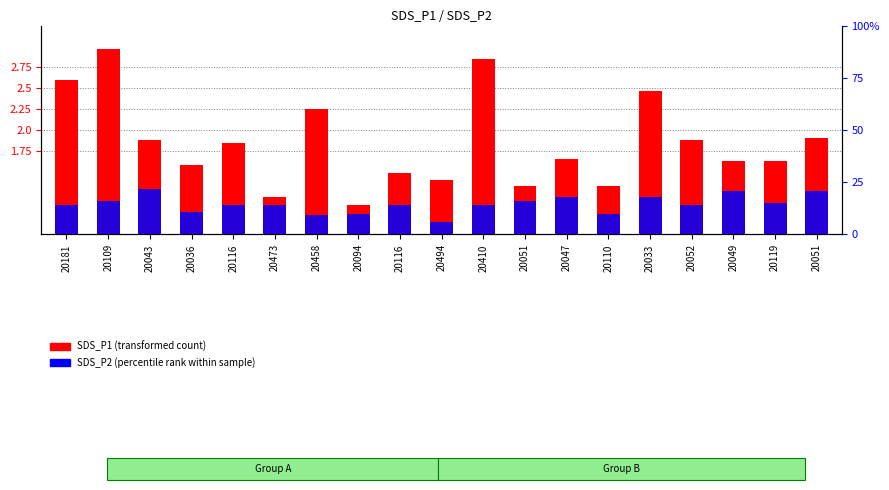

What is the value of the SDS_P1 (transformed count) bar at the 1st from the left?

2.6